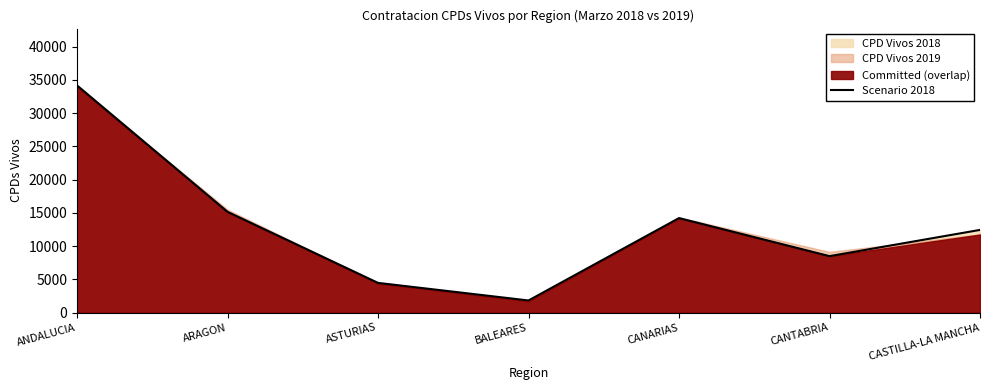

What is the minimum value shown in the chart?

1827